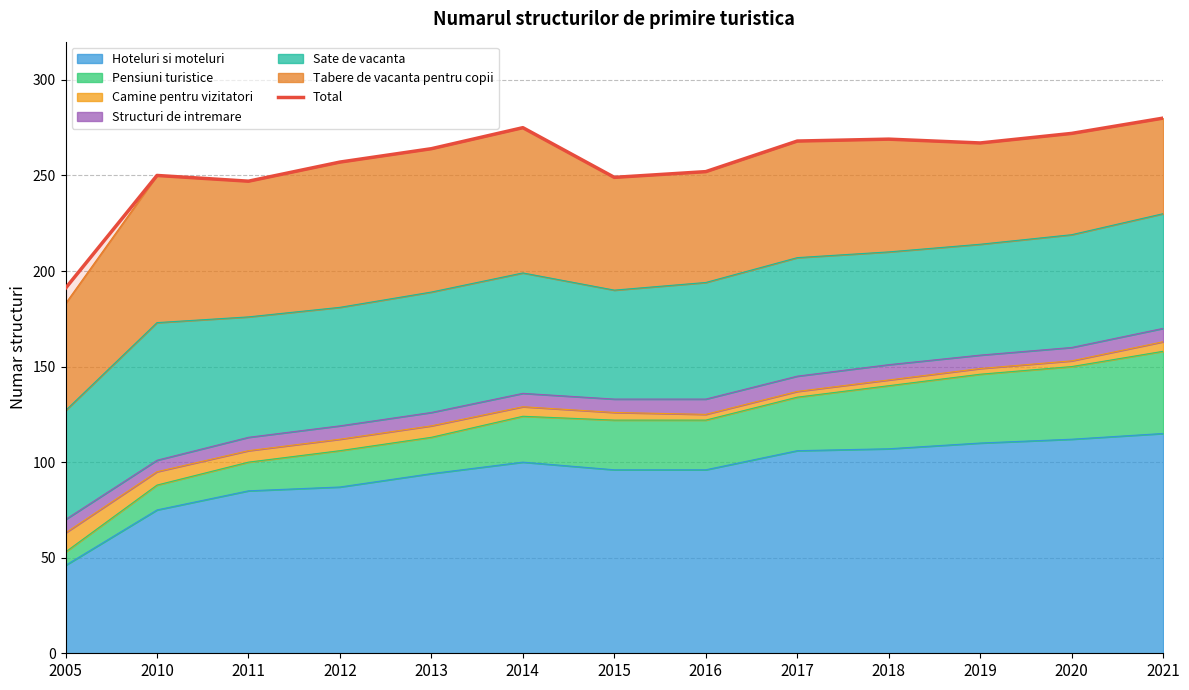

Reading left to right, list all the values displayed in this chart.

191	250	247	257	264	275	249	252	268	269	267	272	280